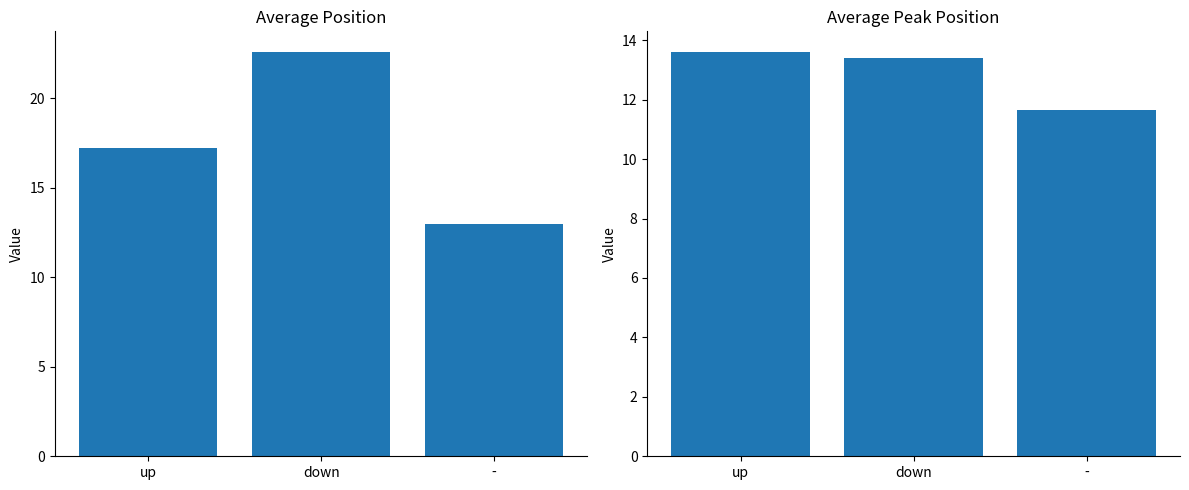

Where does the Average Peak Position series first go above 13?

up